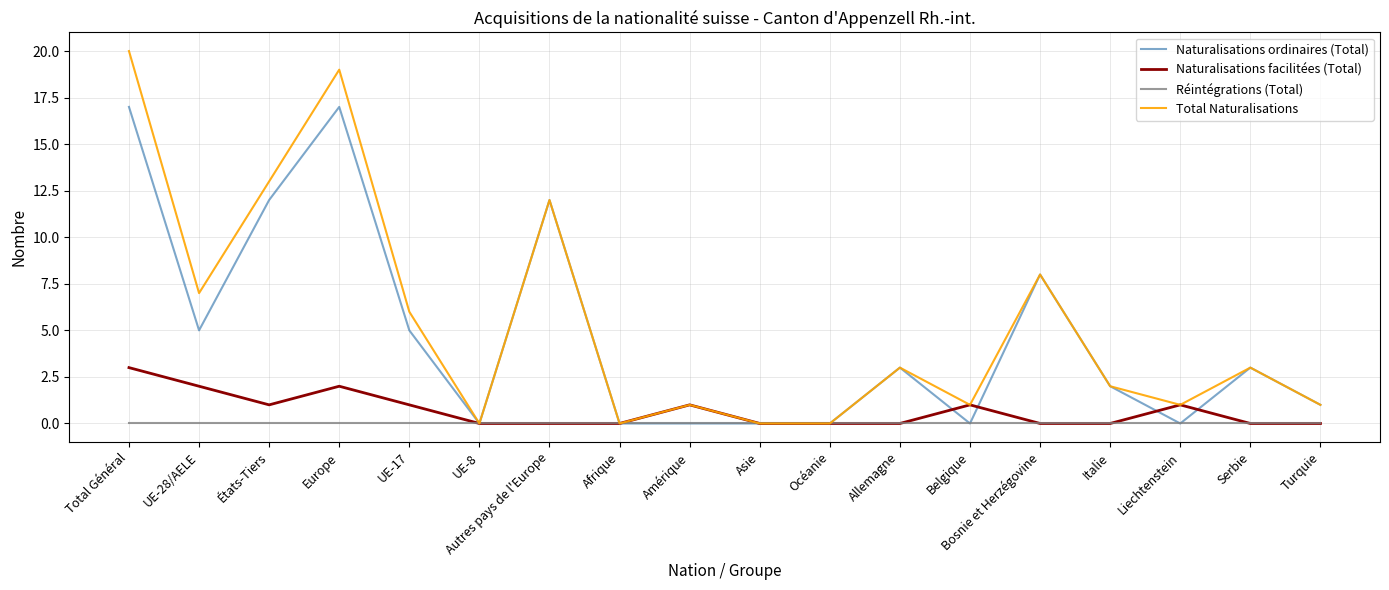

What are all the series names shown in the legend?

Naturalisations ordinaires (Total), Naturalisations facilitées (Total), Réintégrations (Total), Total Naturalisations